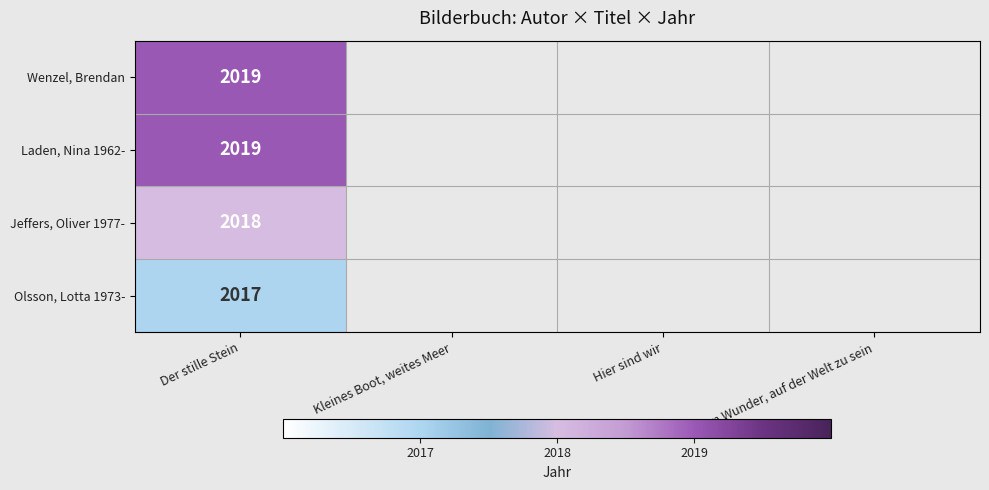

Is the value of Olsson, Lotta 1973- at Der stille Stein greater than the value of Jeffers, Oliver 1977- at Der stille Stein?

No